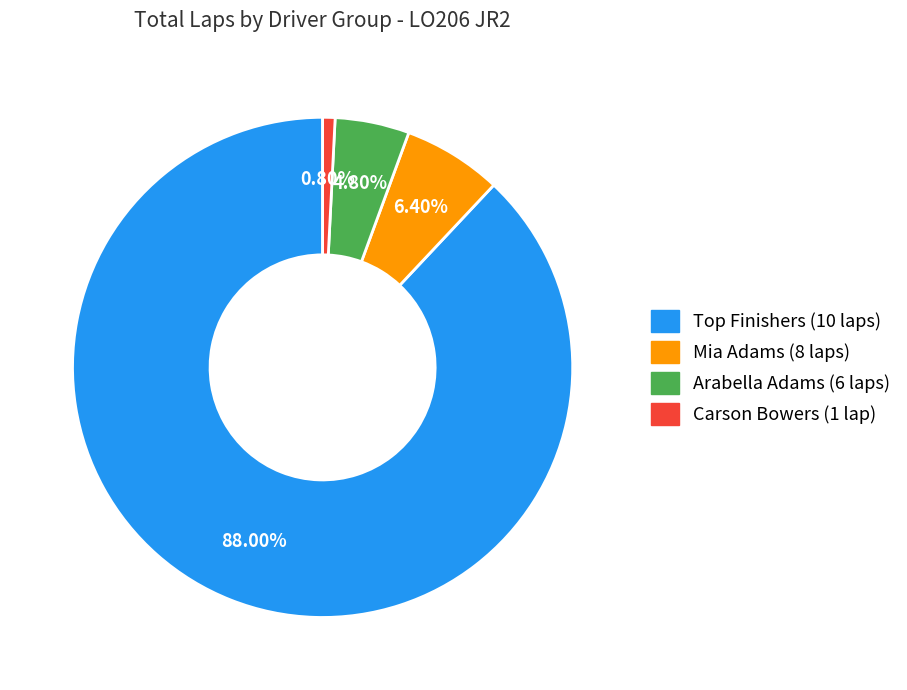

Is there a majority slice in this chart?

Yes